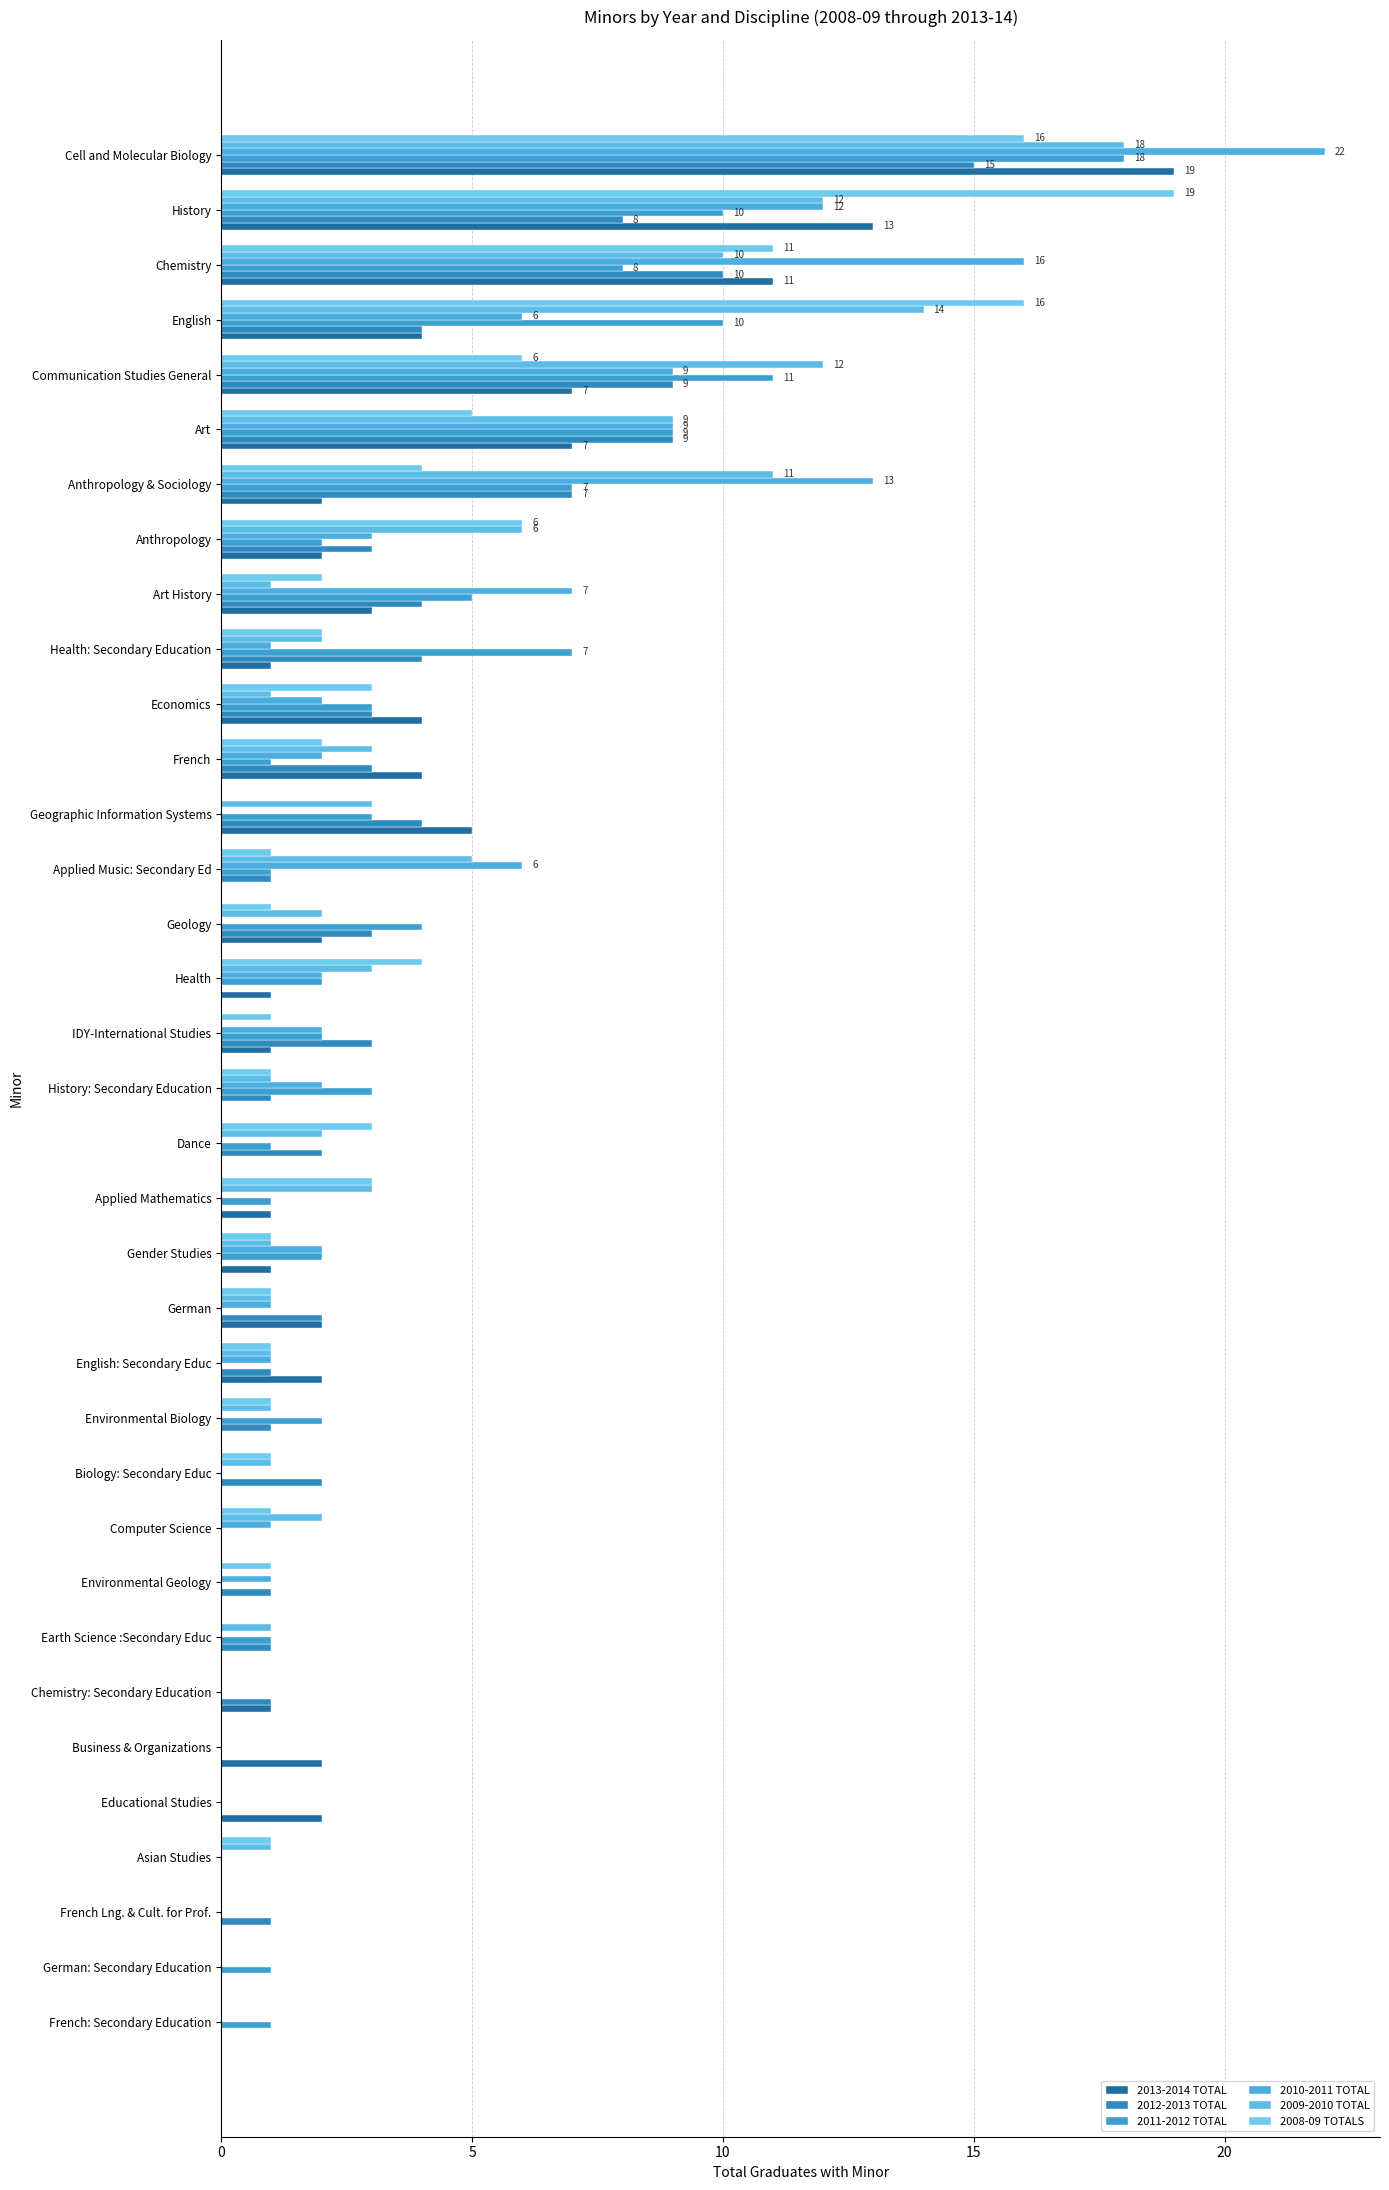

What are all the series names shown in the legend?

2013-2014 TOTAL, 2012-2013 TOTAL, 2011-2012 TOTAL, 2010-2011 TOTAL, 2009-2010 TOTAL, 2008-09 TOTALS